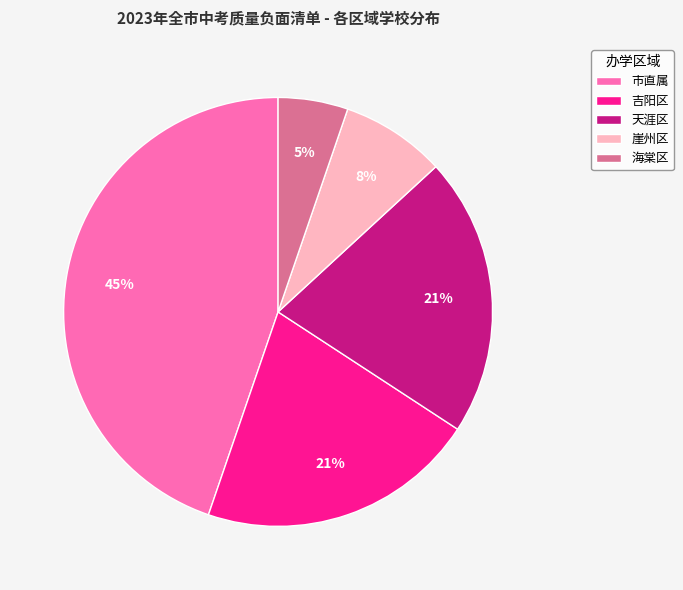

To the nearest percent, what is the average slice percentage?

20%